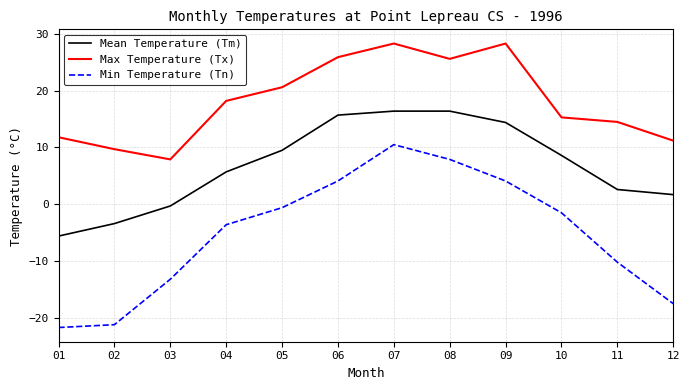

True or false: Max Temperature (Tx) and Mean Temperature (Tm) intersect in this chart.

False